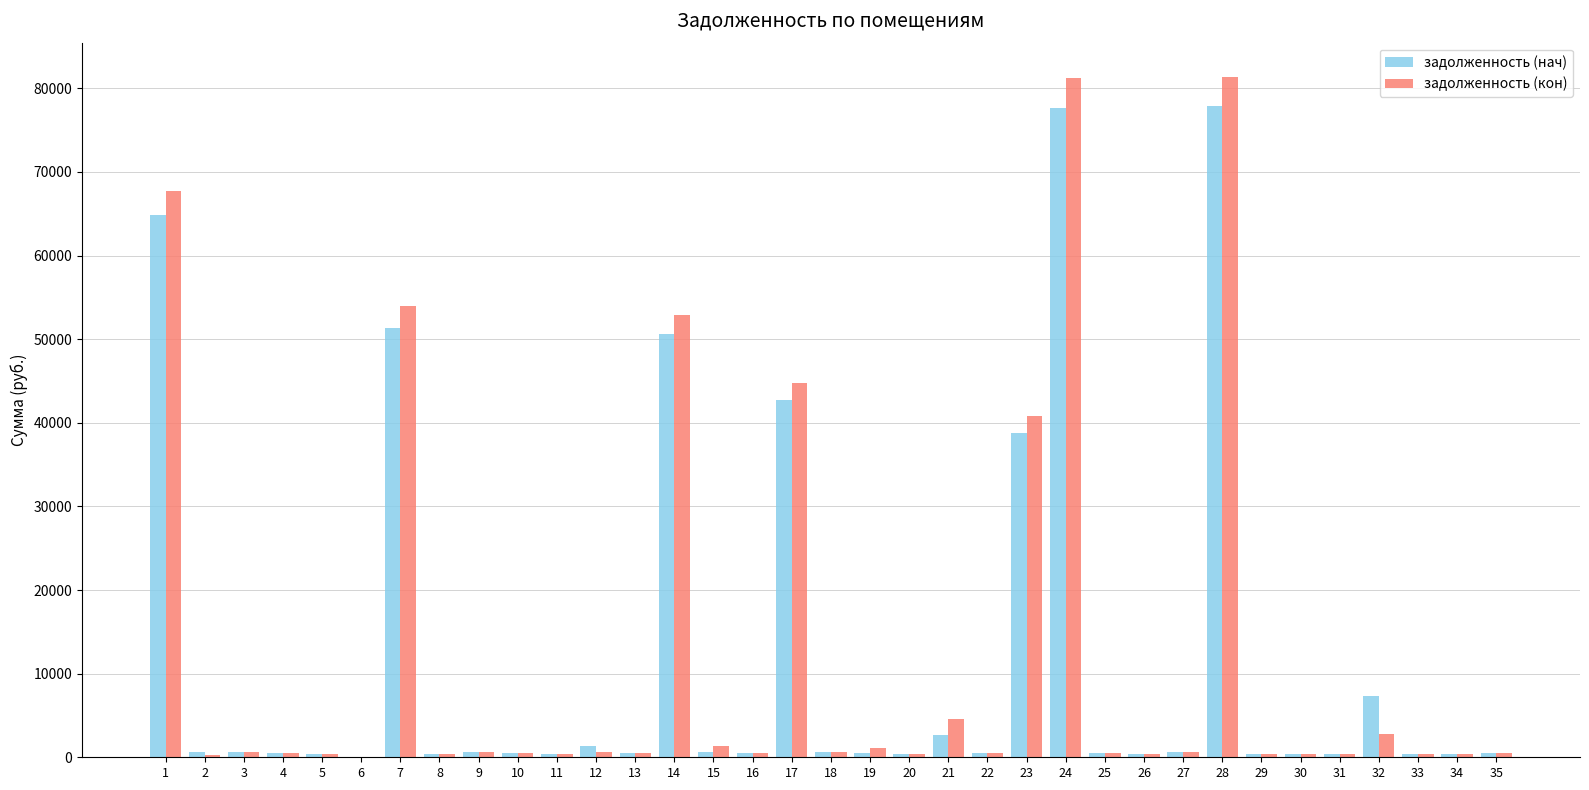

What is the maximum value shown in the chart?

81387.3